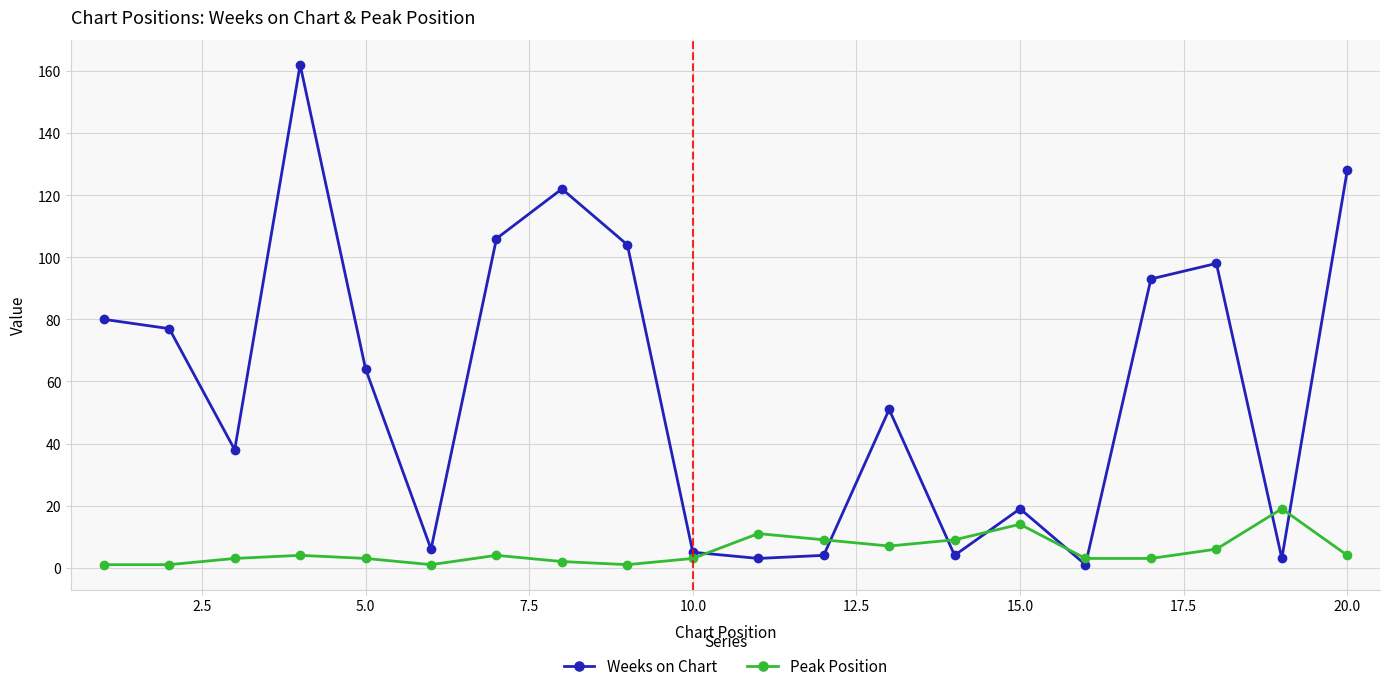

Which series has the largest range (max minus min)?

Weeks on Chart